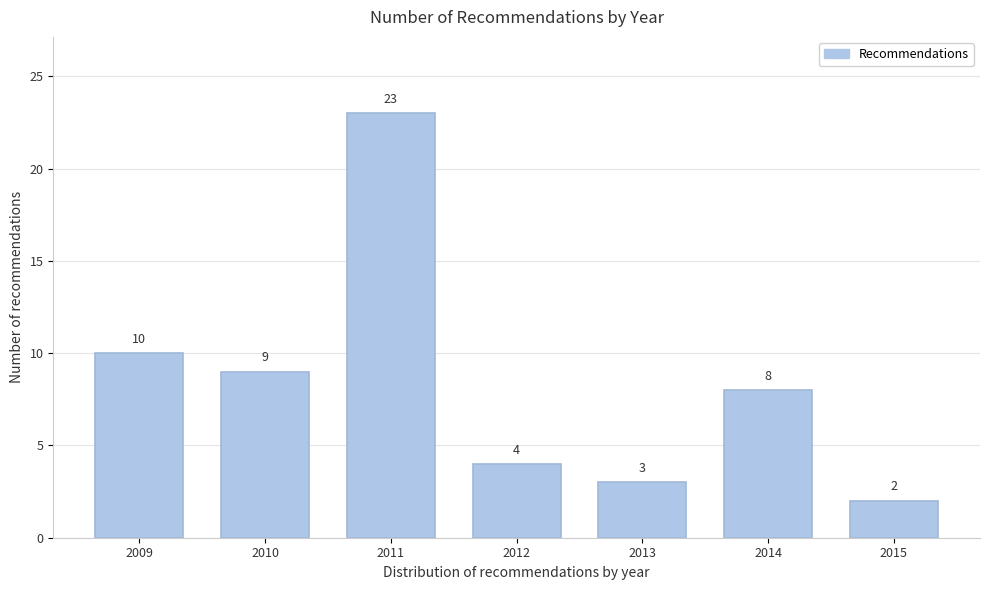

Reading left to right, list all the values displayed in this chart.

2009=10	2010=9	2011=23	2012=4	2013=3	2014=8	2015=2